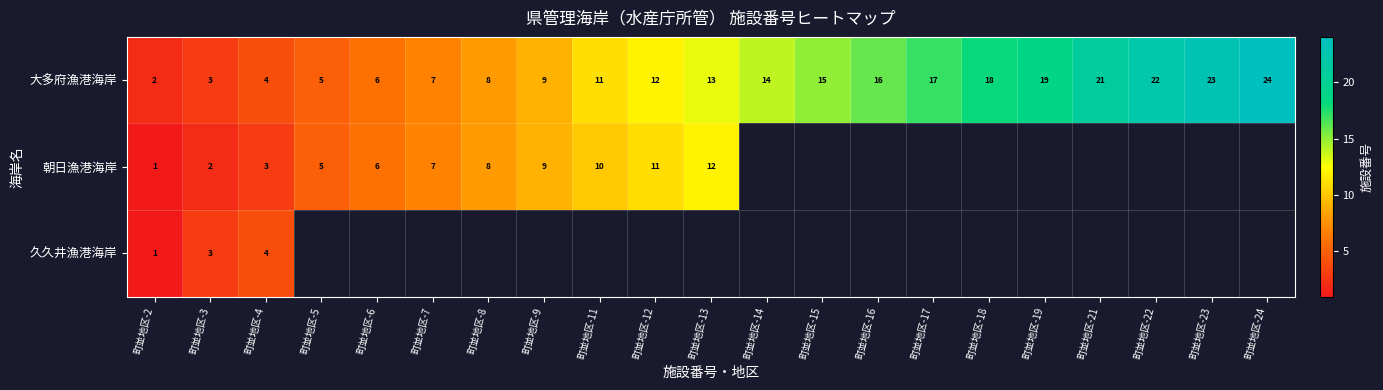

Between 町並地区-8 and 町並地区-21, which is larger?

町並地区-21